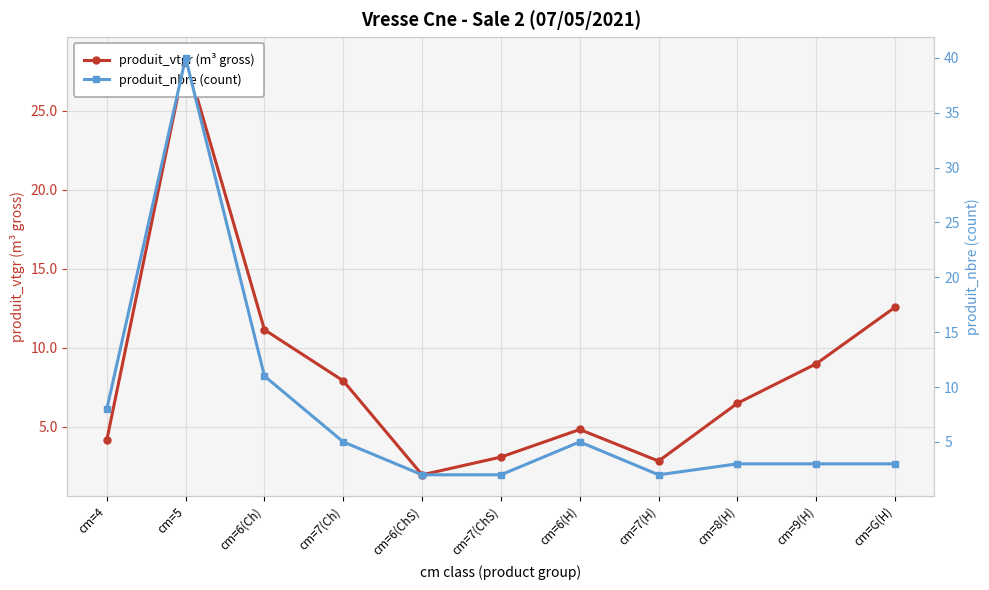

Where does the produit_nbre (count) series first go above 3?

cm=4